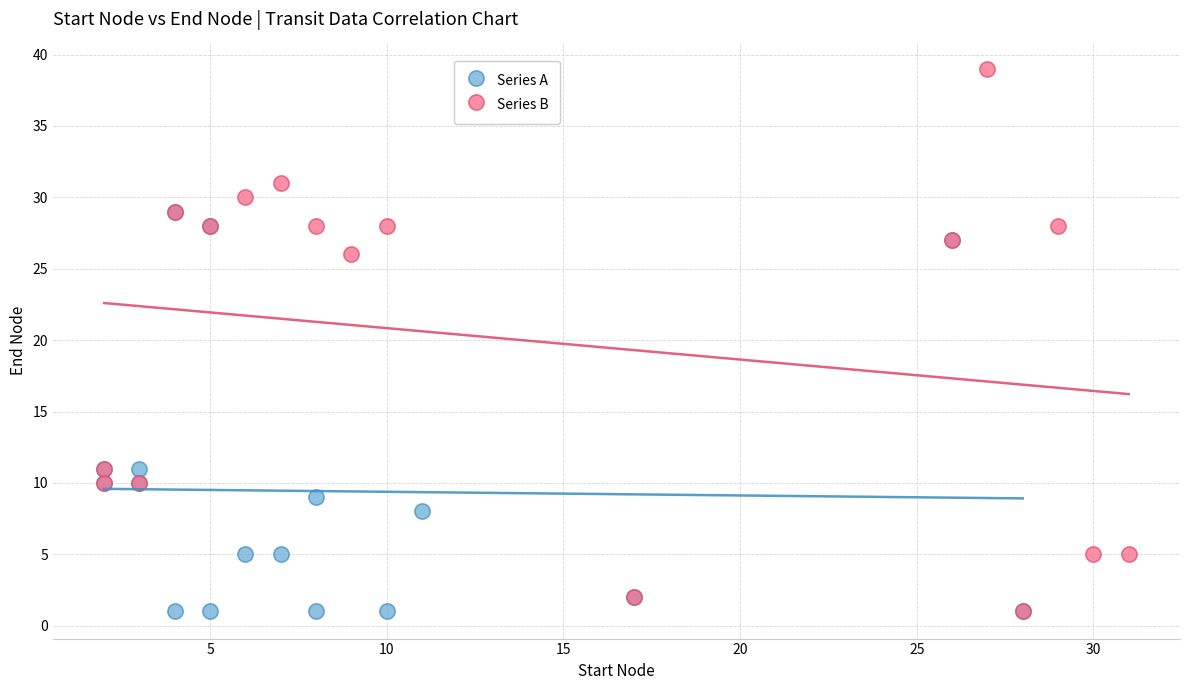

Which series has the widest spread of Y values?

Series B